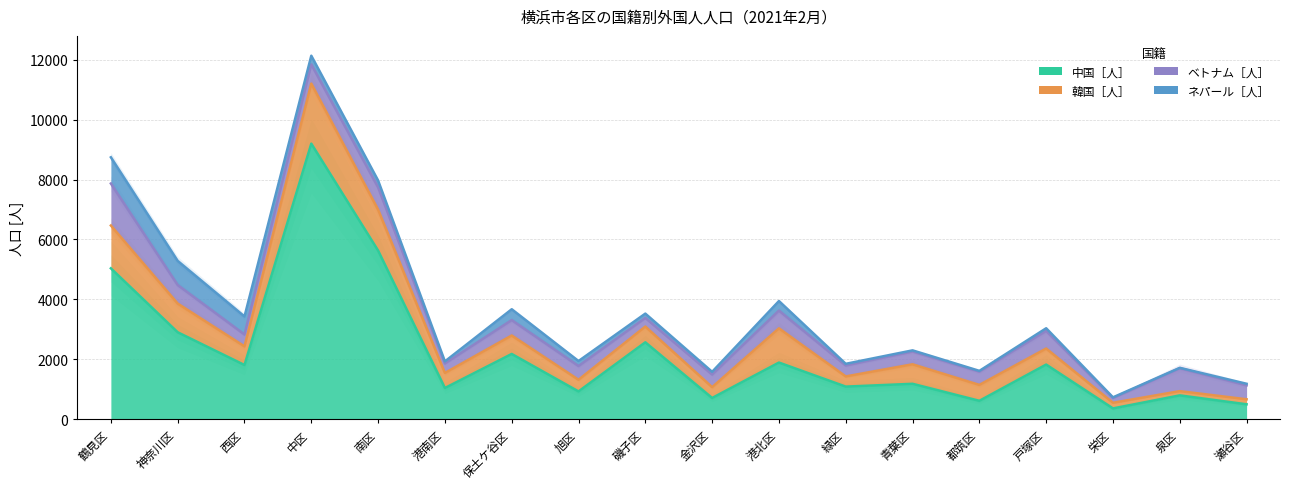

How many series are shown in this chart?

4